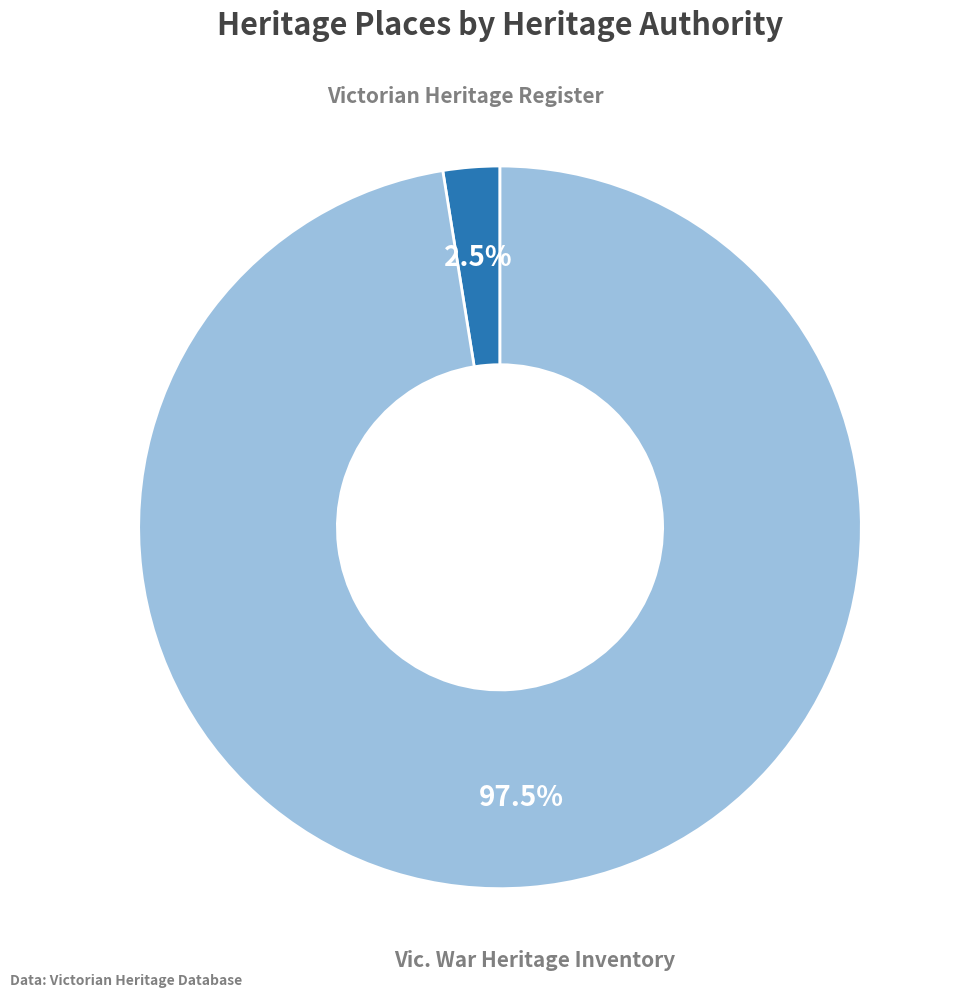

Does any single category account for the majority?

Yes